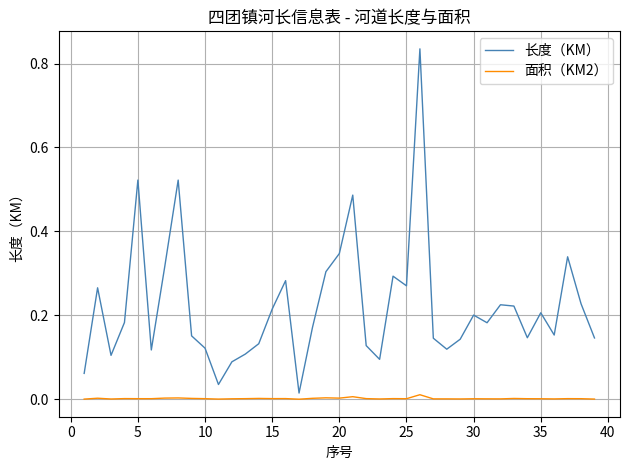

Count the number of categories in the chart.

39